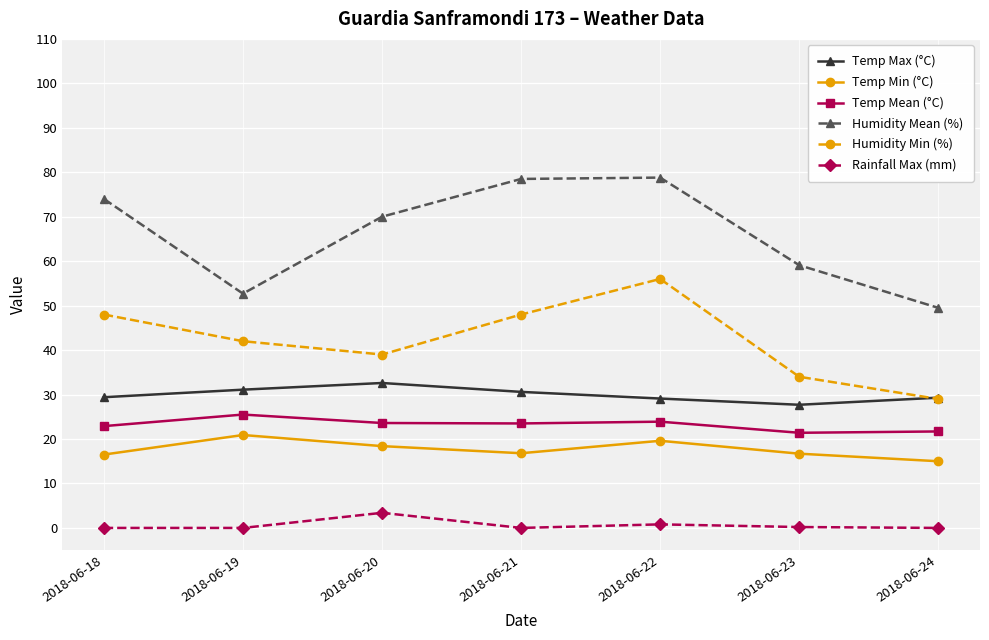

What is the difference between the second highest and second lowest values in the Rainfall Max (mm) series?

0.8